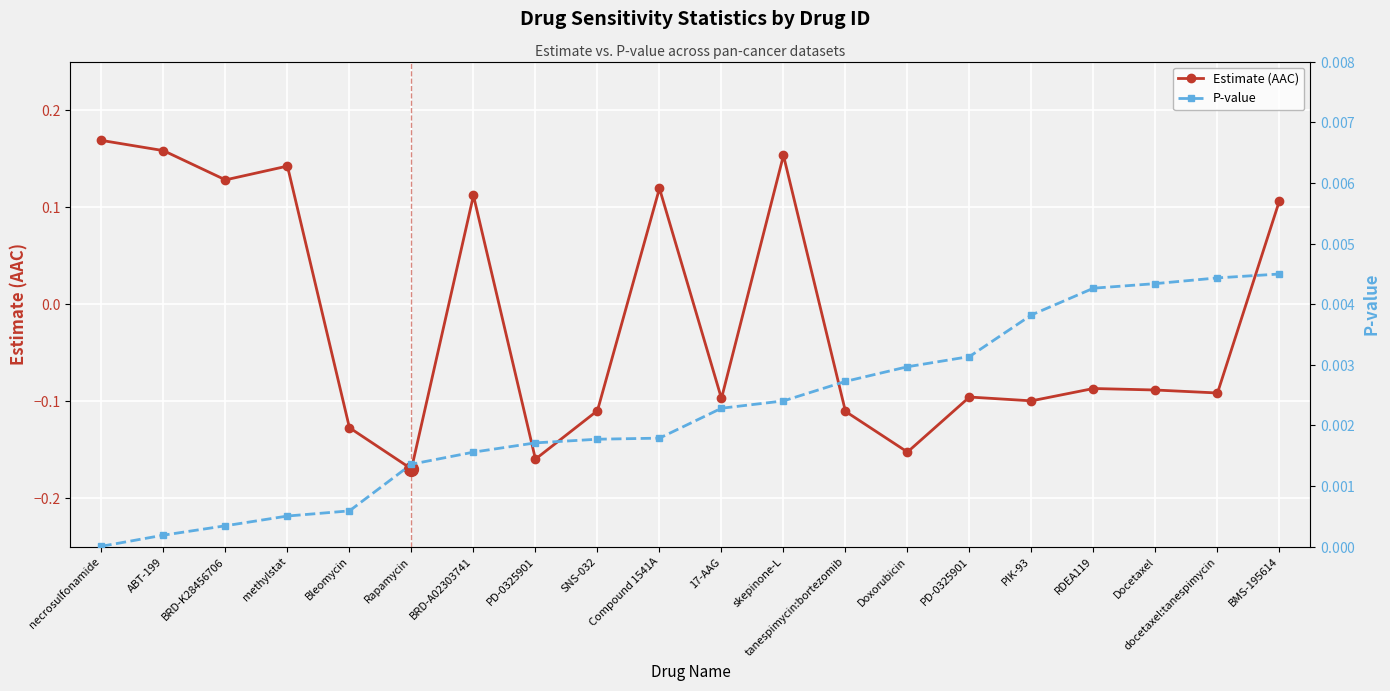

What is the difference between the Estimate (AAC) values at Compound 1541A and RDEA119?

0.2